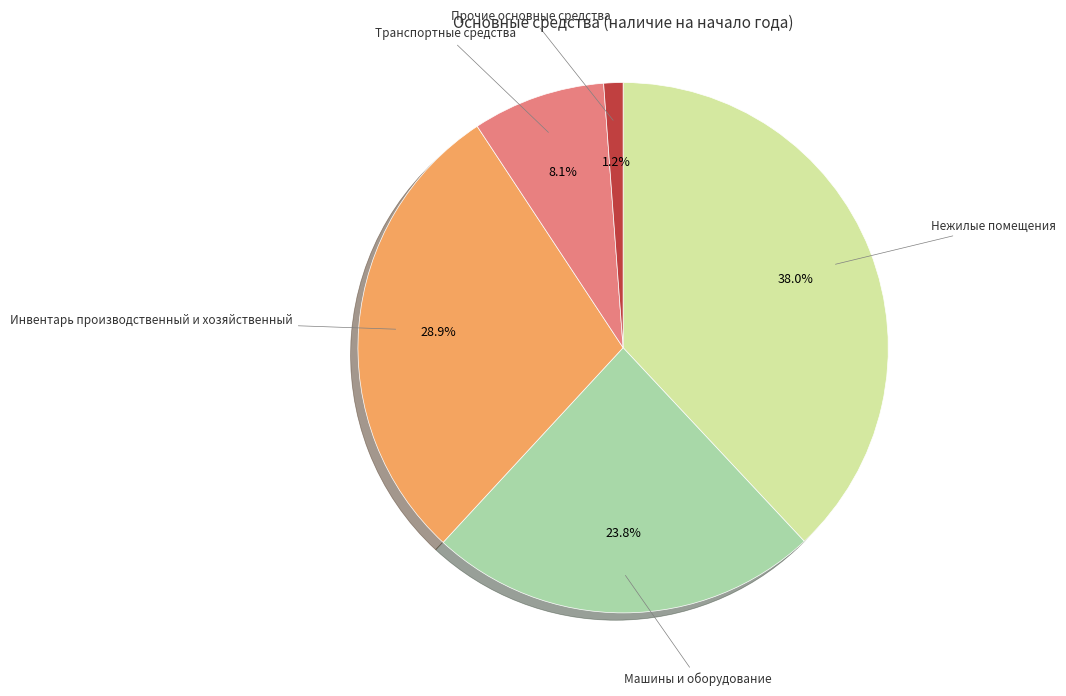

Is there a majority slice in this chart?

No